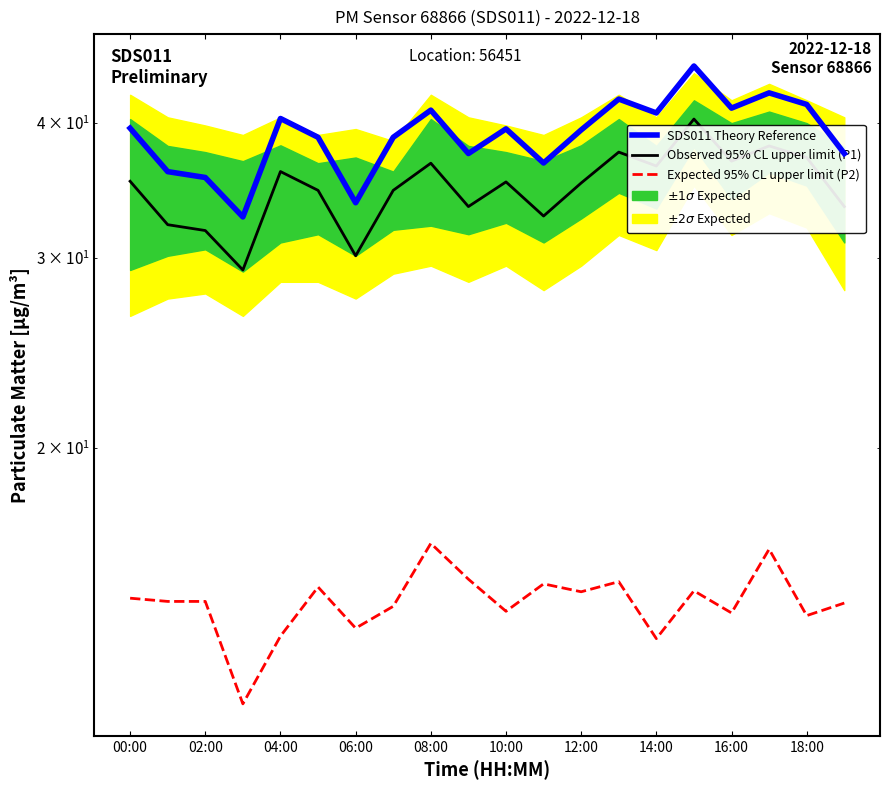

At which category is the sum across all series the highest?

15